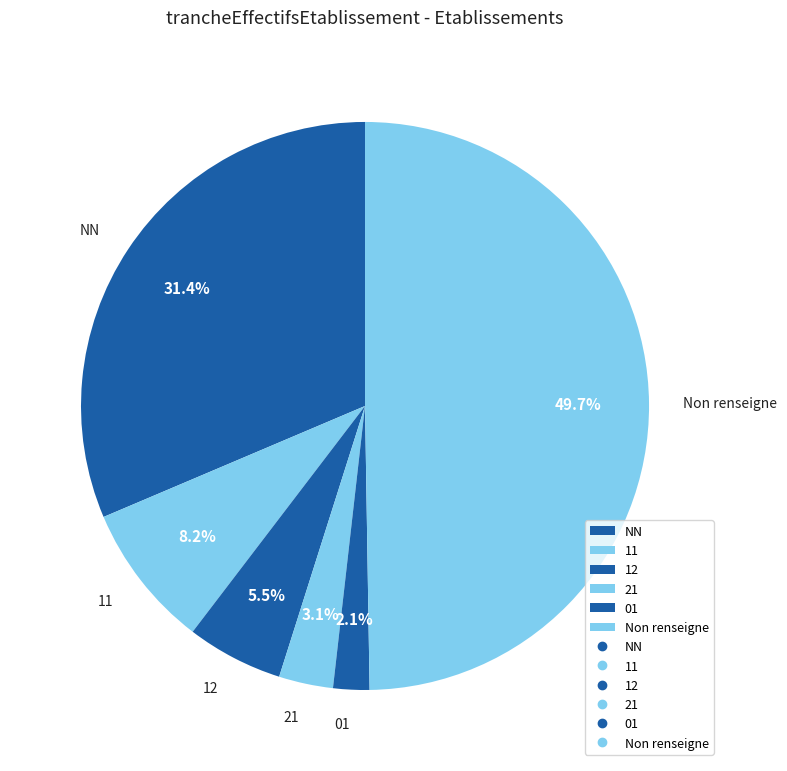

What is the smallest slice in the pie chart?

01